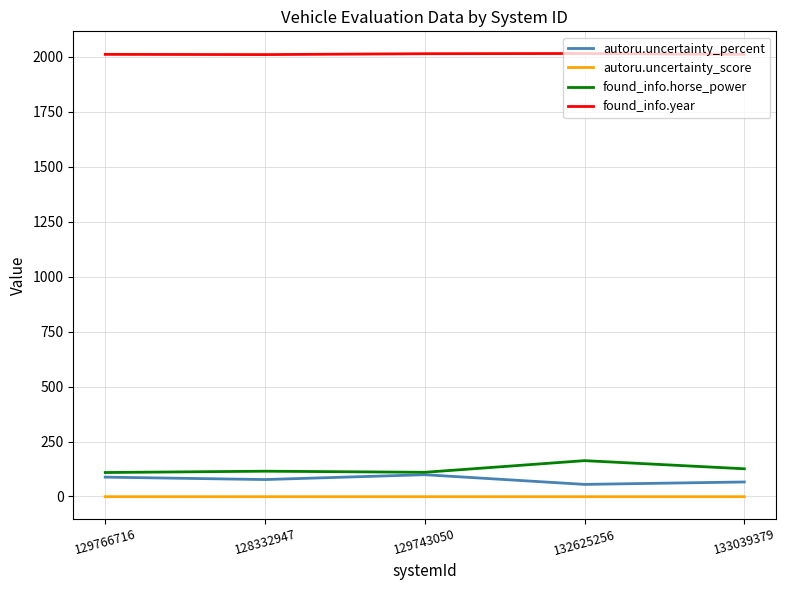

Is it true that found_info.year equals 3409.9 at 128332947?

False